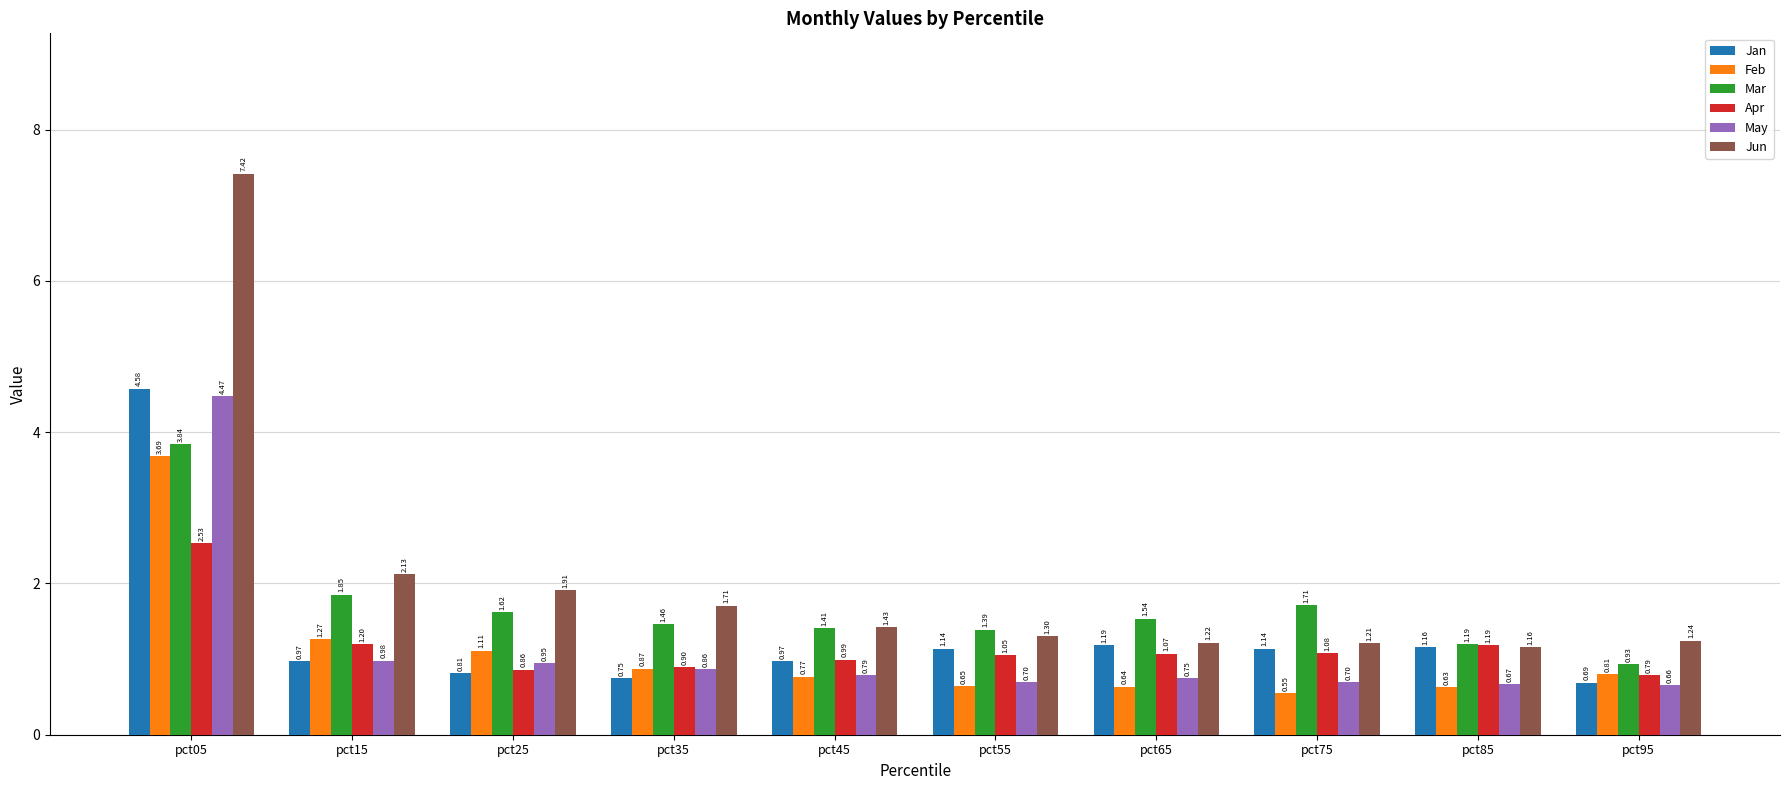

What is the maximum value shown in the chart?

7.4